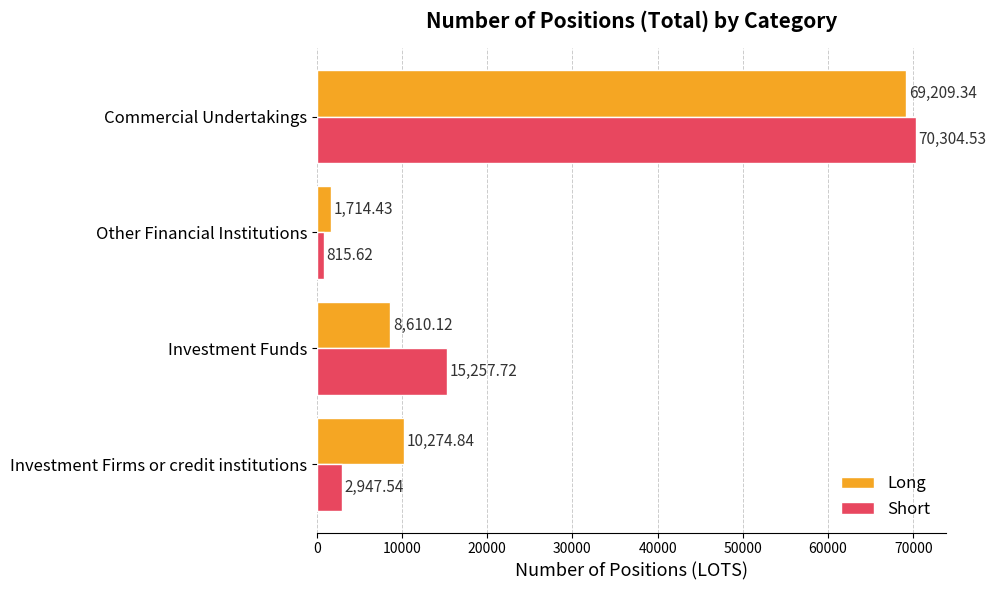

What is the sum of the Long values at Commercial Undertakings and Other Financial Institutions?

70923.8